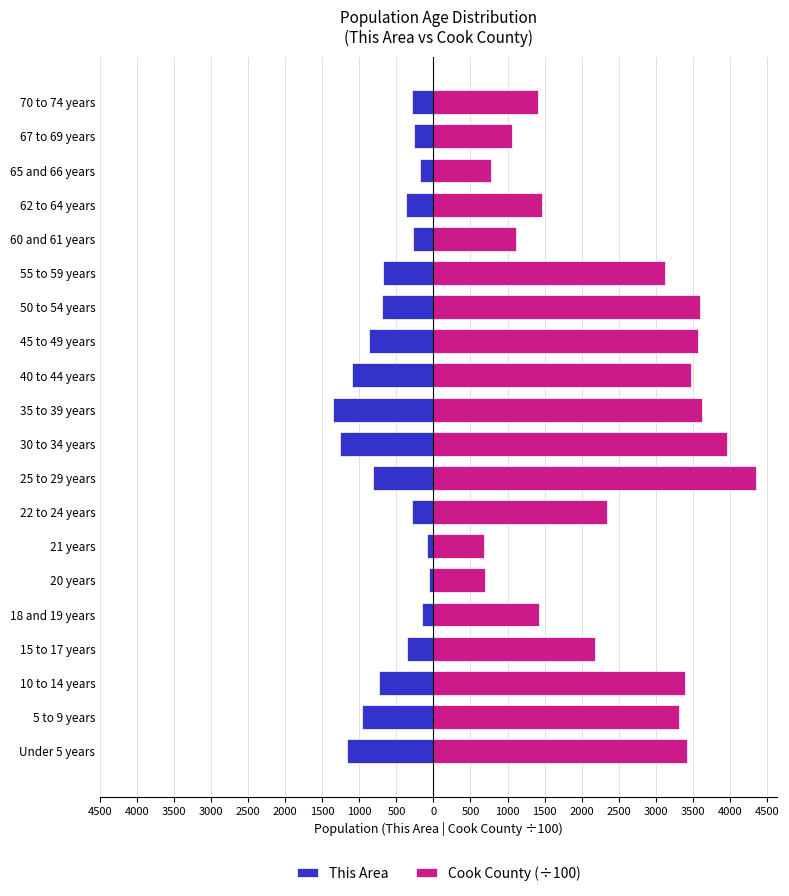

Between Under 5 years and 10 to 14 years, which series saw the biggest shift?

This Area